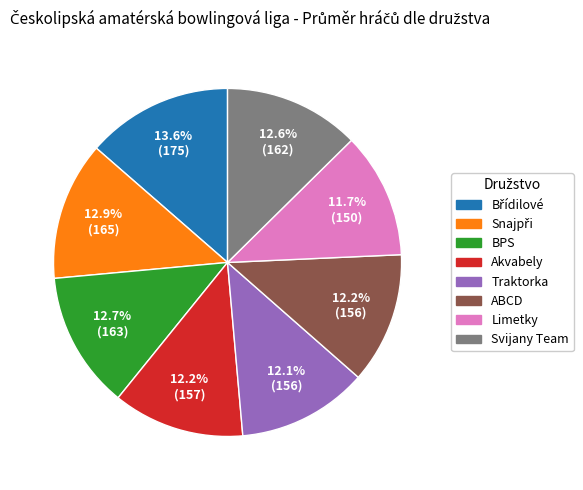

What percentage is the ABCD slice, to the nearest percent?

12%